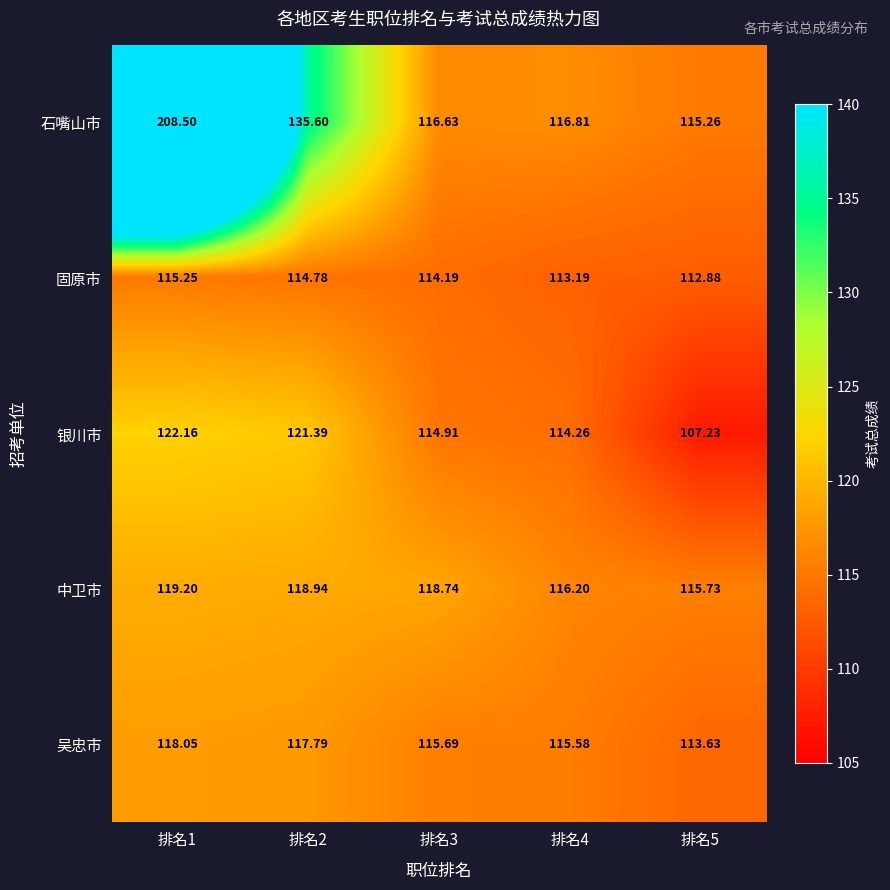

Which series changed the most between 排名1 and 排名4?

石嘴山市